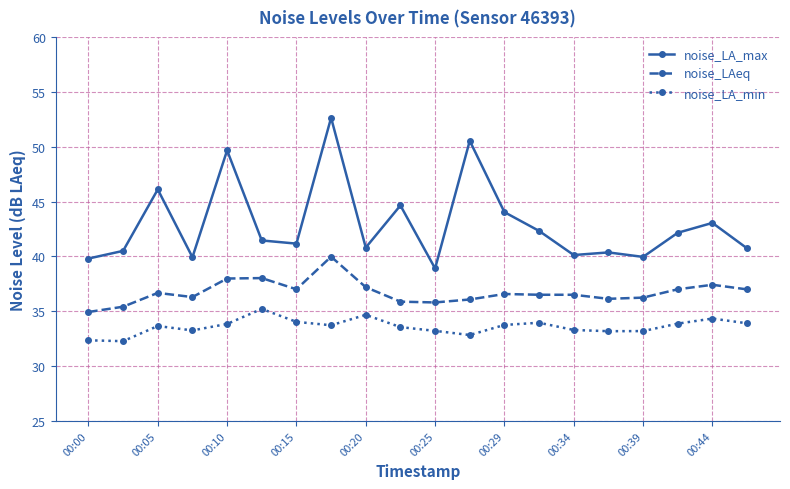

What are all the series names shown in the legend?

noise_LA_max, noise_LAeq, noise_LA_min